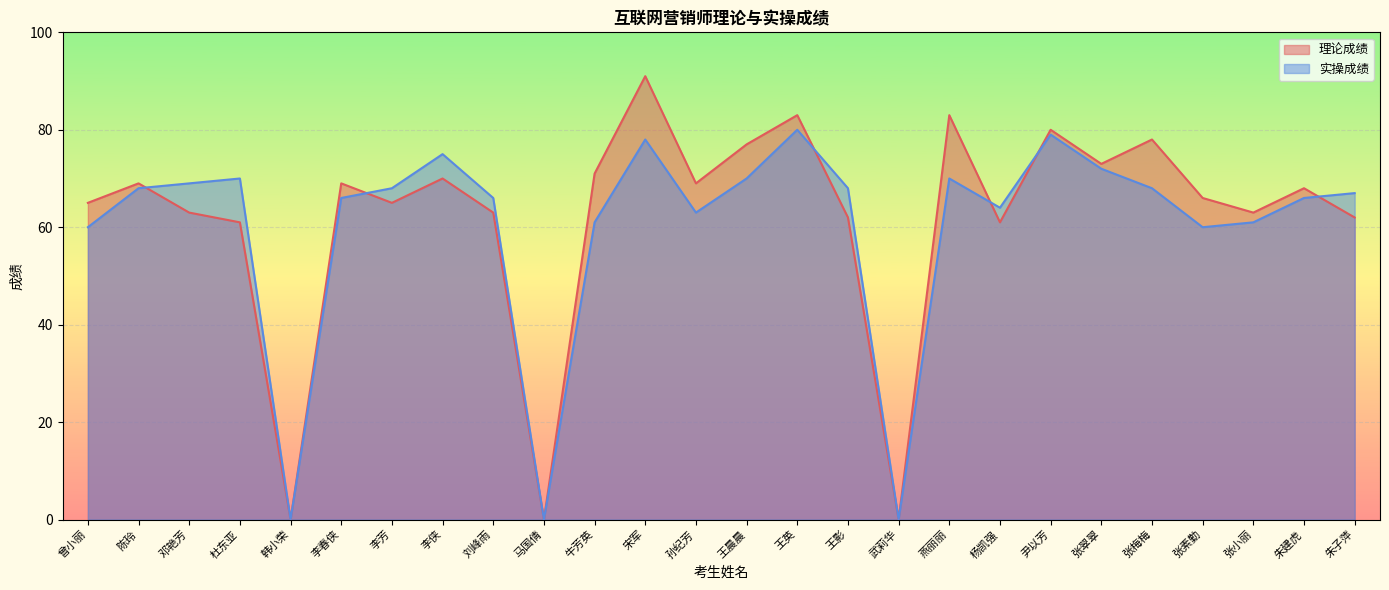

How many values in the 实操成绩 series are below 68?

13